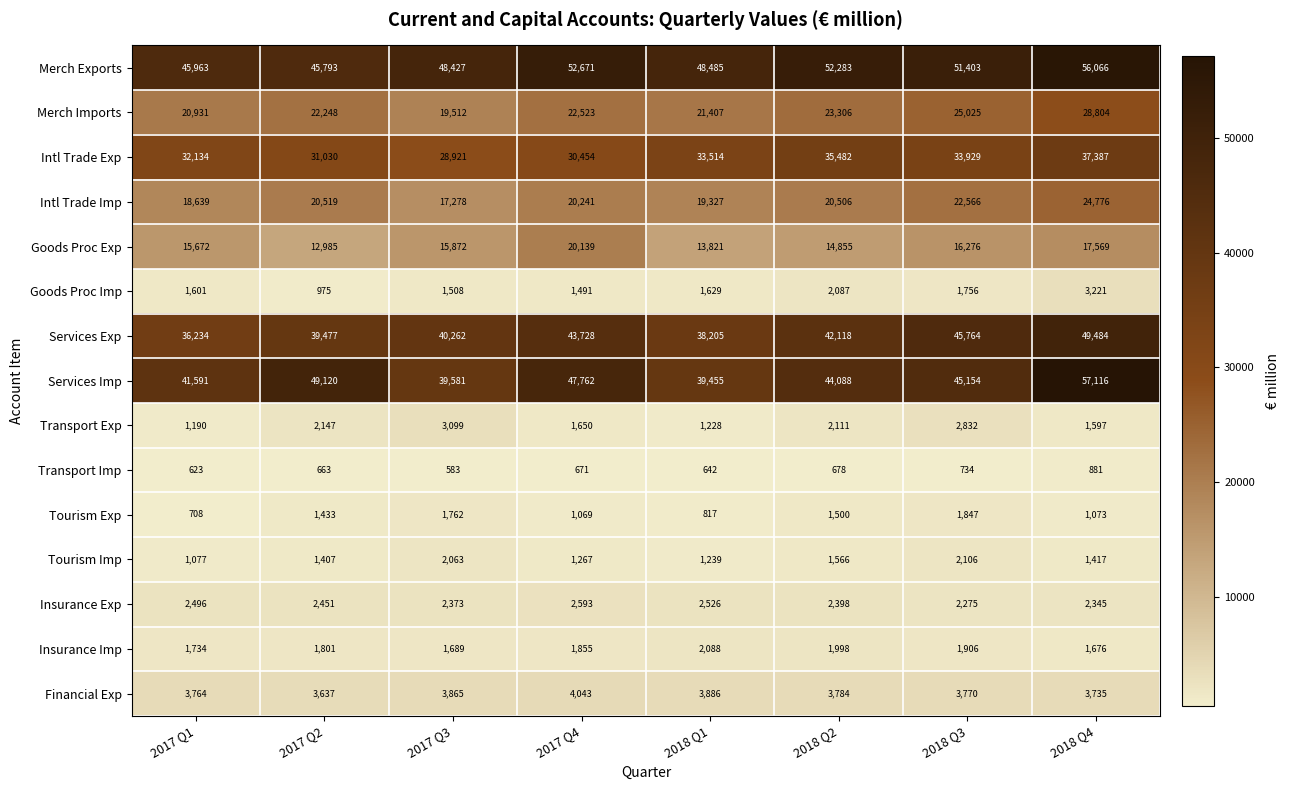

How many series are shown in this chart?

15